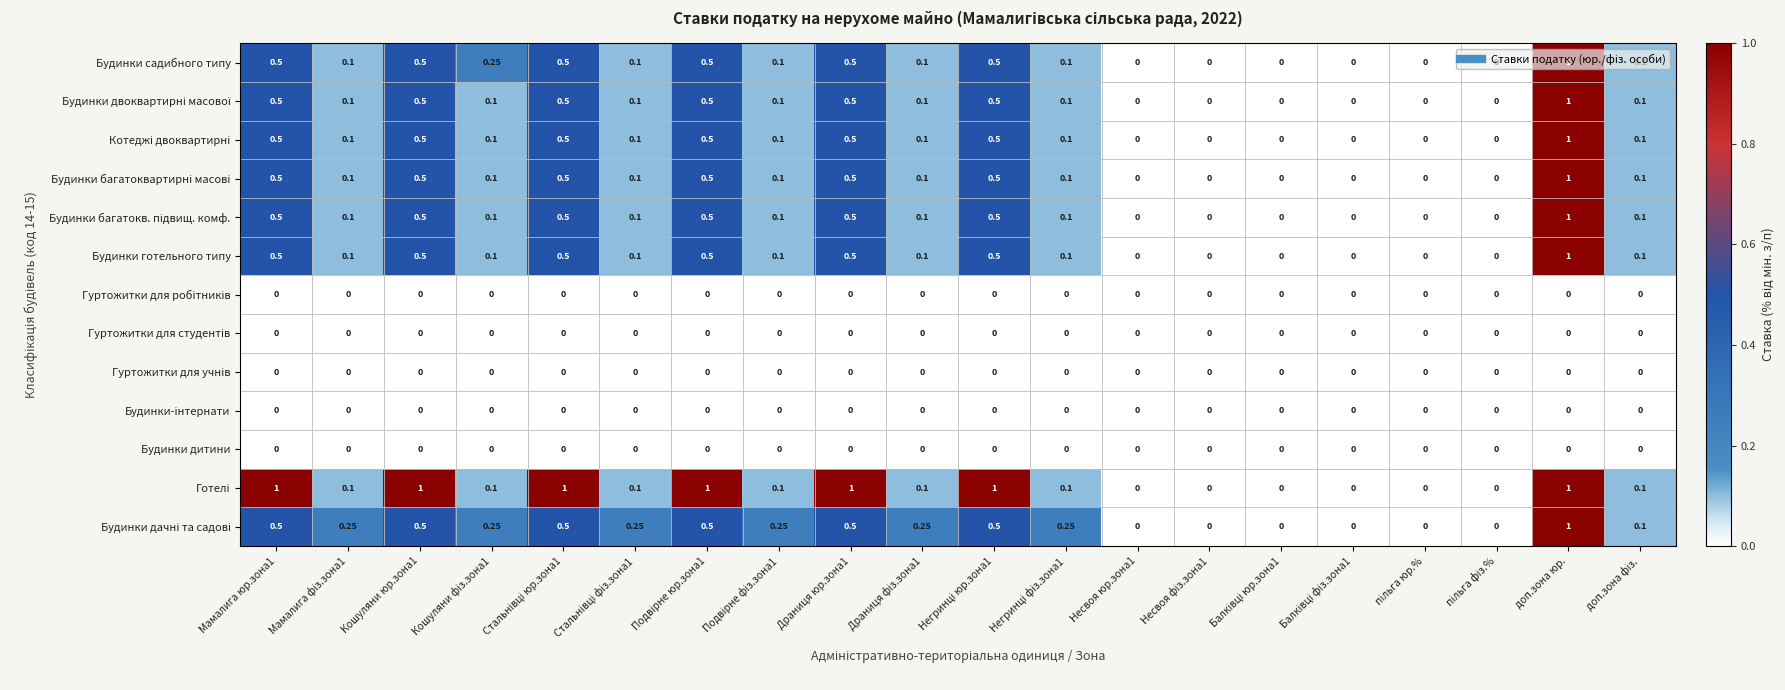

At which category is the sum across all series the highest?

доп.зона юр.